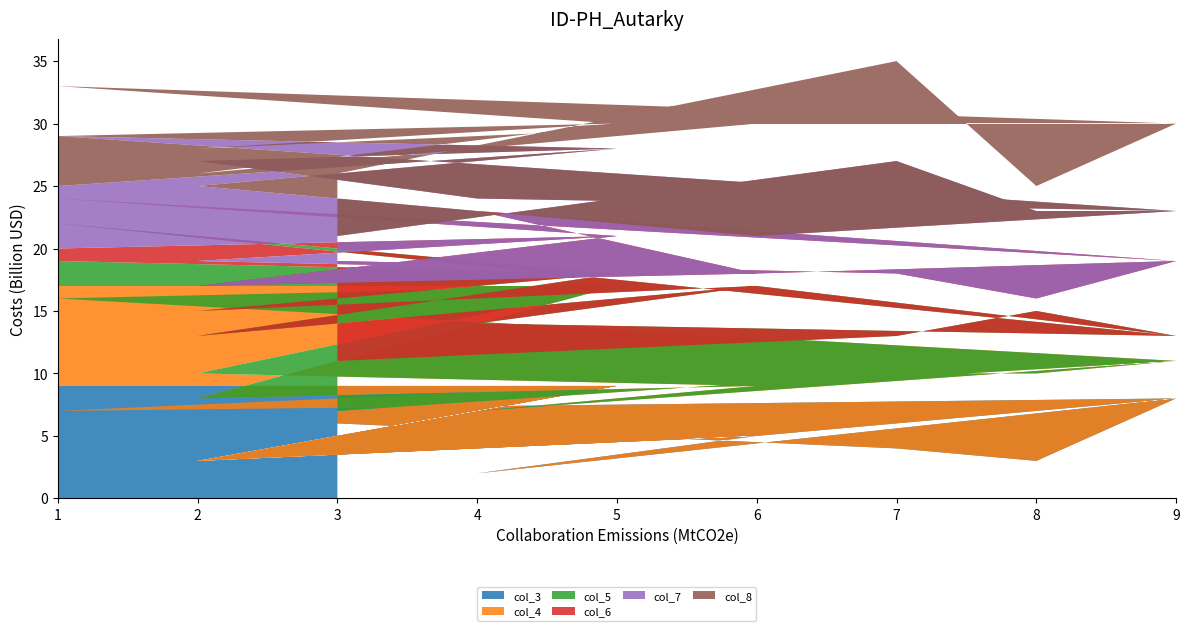

Reading right to left, what are all the values shown in this chart?

col_3: 6	4	3	8	2	5	3	9	7	8	5	3	9	9
col_4: 1	6	7	3	5	4	7	8	9	3	4	5	8	8
col_5: 4	3	5	2	7	8	5	1	6	2	8	5	1	2
col_6: 8	5	1	6	9	1	4	3	2	6	1	4	3	1
col_7: 2	9	7	4	1	3	8	7	5	4	3	8	7	5
col_8: 5	8	2	7	6	9	1	2	4	7	9	1	2	4